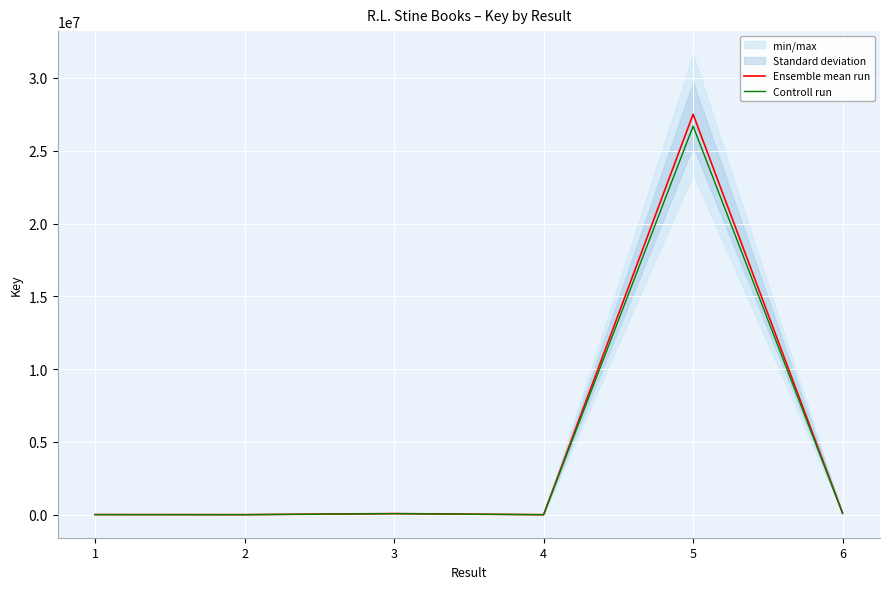

At 3, list the series in order from smallest to largest.

Controll run, Ensemble mean run